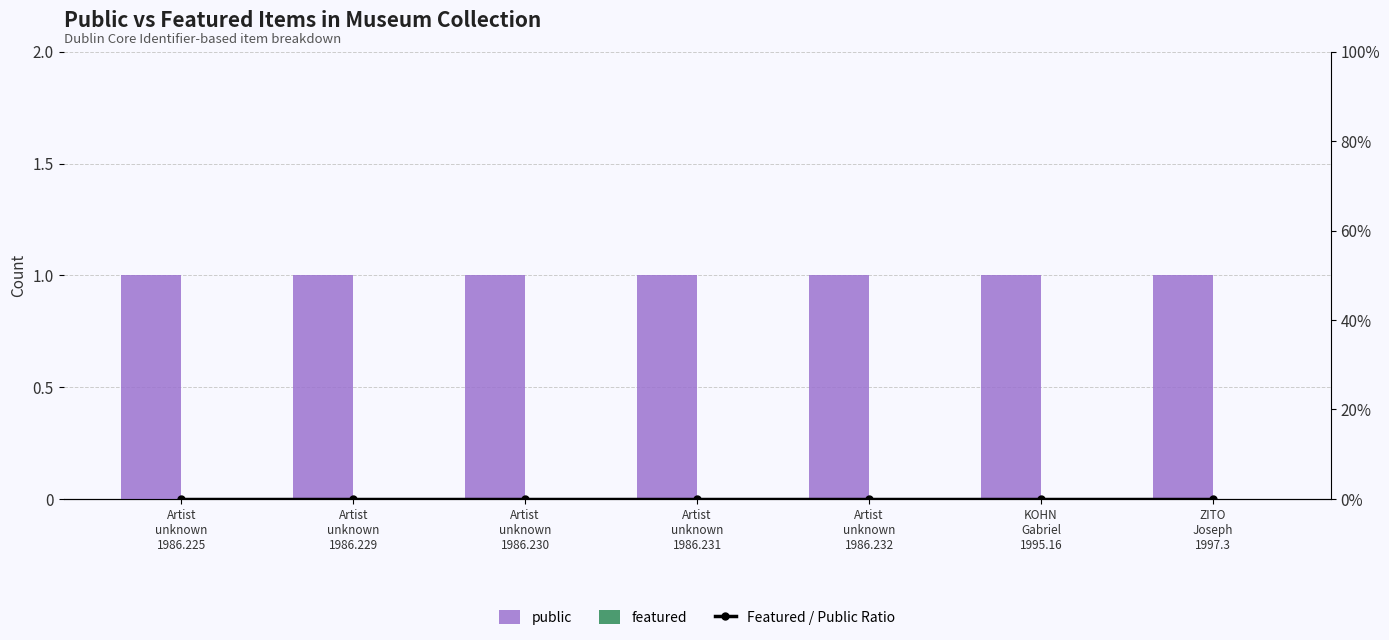

Reading left to right, list all the values displayed in this chart.

public: Artist
unknown
1986.225=1	Artist
unknown
1986.229=1	Artist
unknown
1986.230=1	Artist
unknown
1986.231=1	Artist
unknown
1986.232=1	KOHN
Gabriel
1995.16=1	ZITO
Joseph
1997.3=1
featured: Artist
unknown
1986.225=0	Artist
unknown
1986.229=0	Artist
unknown
1986.230=0	Artist
unknown
1986.231=0	Artist
unknown
1986.232=0	KOHN
Gabriel
1995.16=0	ZITO
Joseph
1997.3=0
Featured / Public Ratio: Artist
unknown
1986.225=0	Artist
unknown
1986.229=0	Artist
unknown
1986.230=0	Artist
unknown
1986.231=0	Artist
unknown
1986.232=0	KOHN
Gabriel
1995.16=0	ZITO
Joseph
1997.3=0